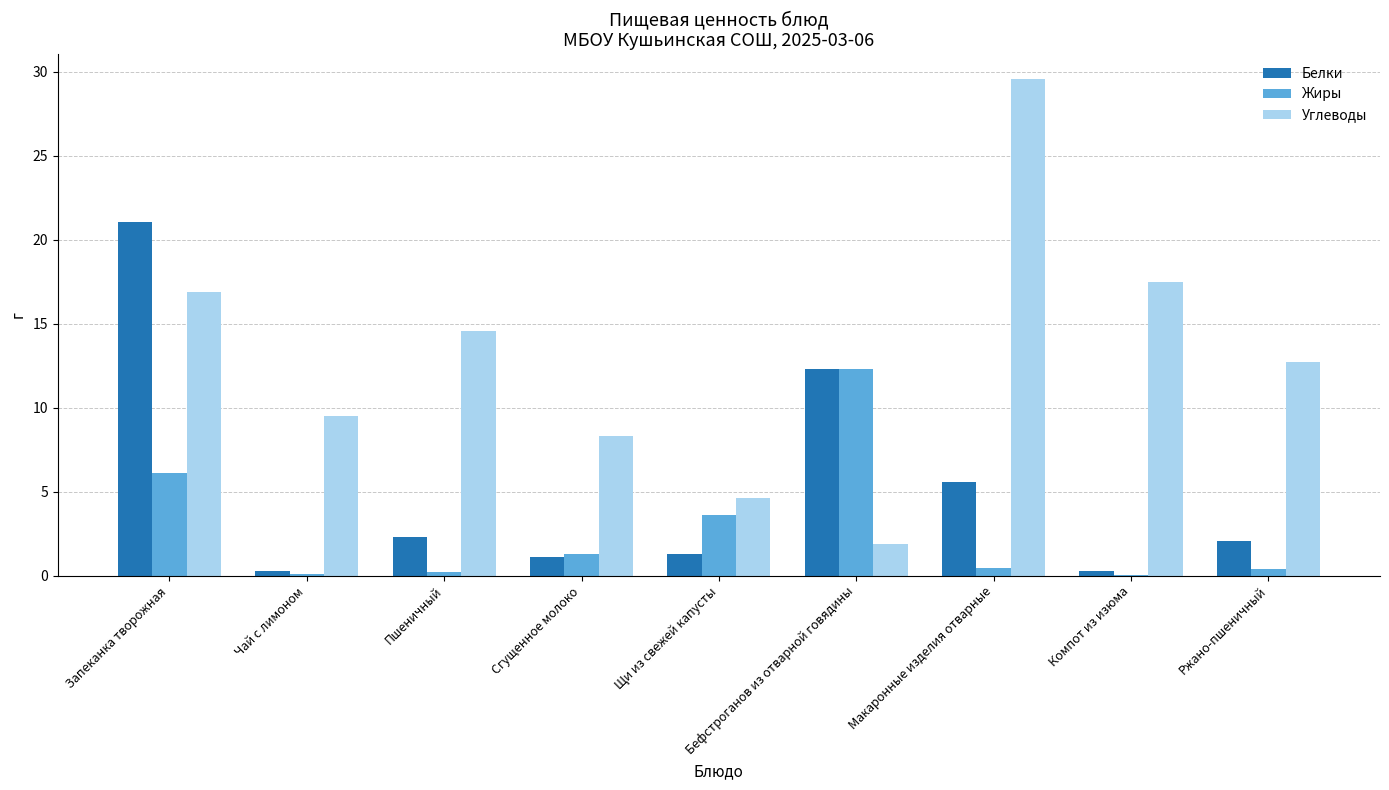

Where is Белки nearest to the value 10?

Бефстроганов из отварной говядины